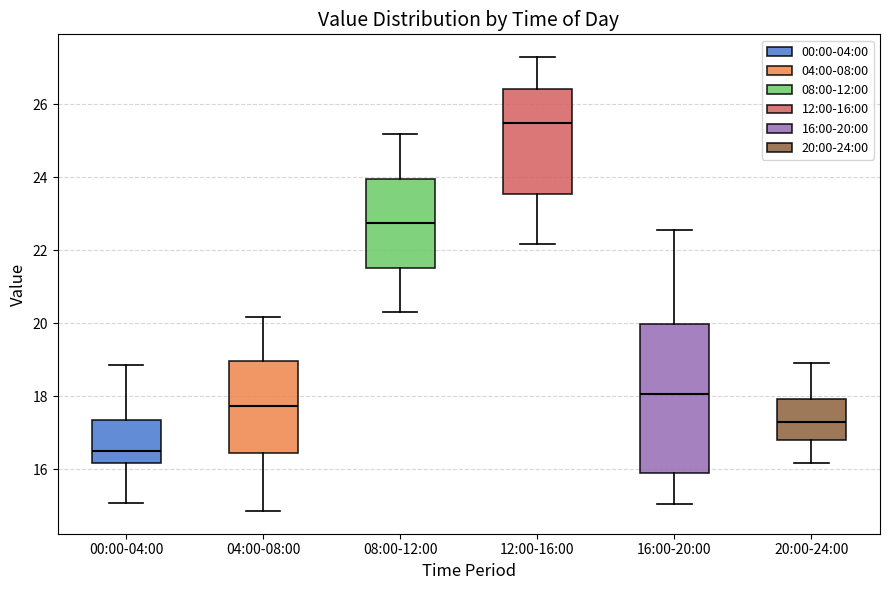

Where is the upper edge of the box for 00:00-04:00 on the y-axis? The values are not printed on the chart, so give them approximately, as read against the axis.

17.4